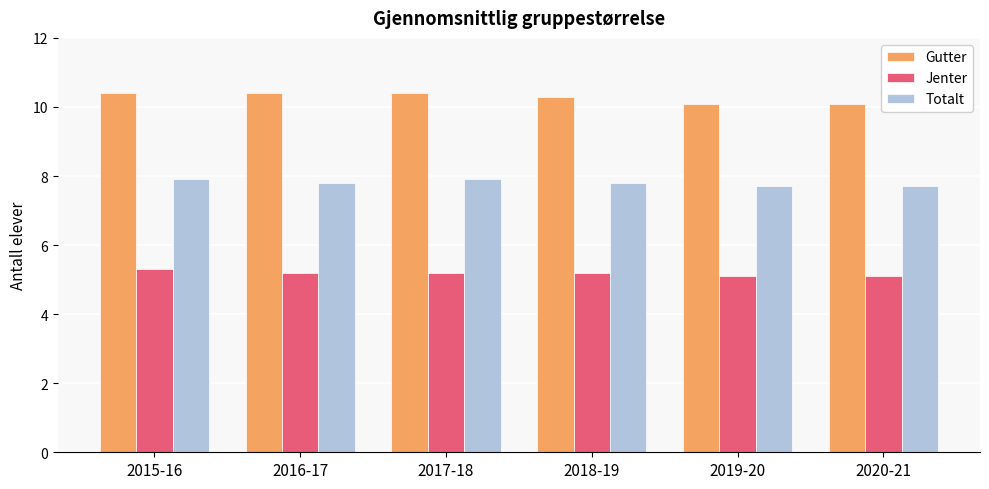

What is the maximum value shown in the chart?

10.4